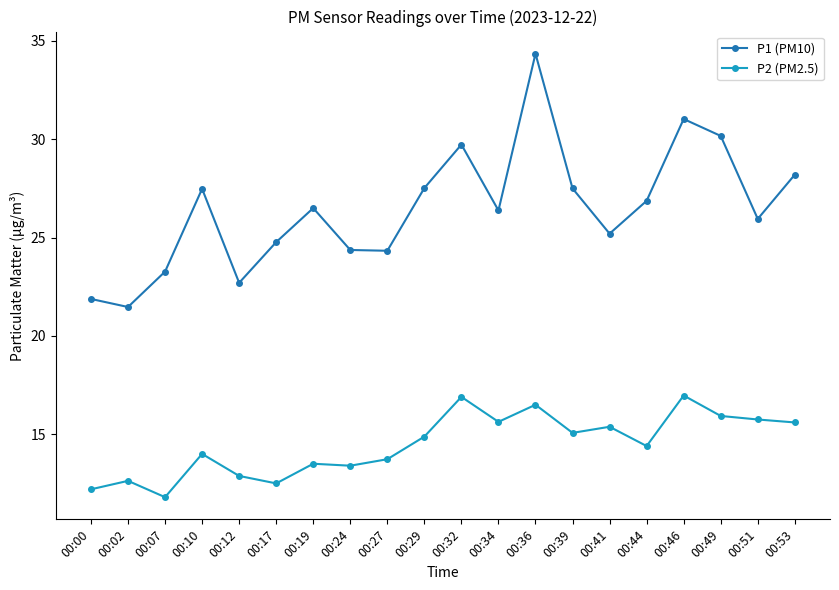

Where does the P1 (PM10) series first go above 26?

00:10